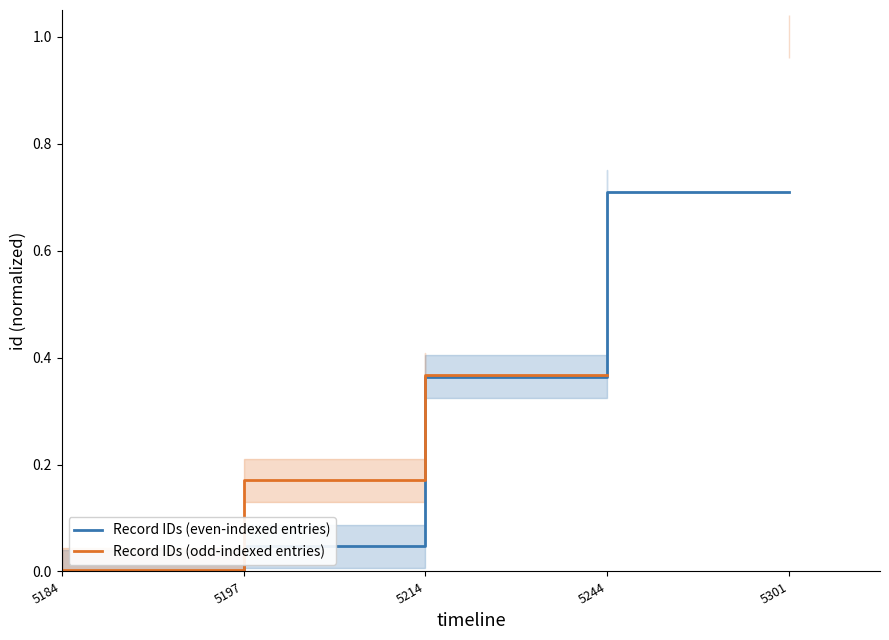

Is it true that Record IDs (odd-indexed entries) equals nan at 5244?

False